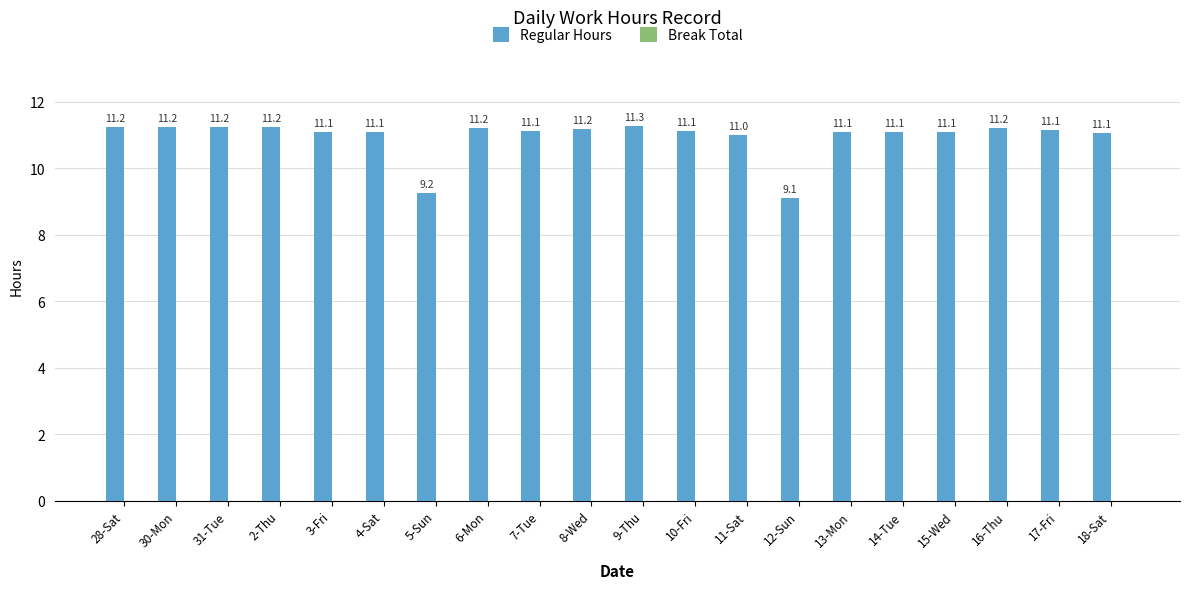

At which label does the data first exceed 11?

28-Sat